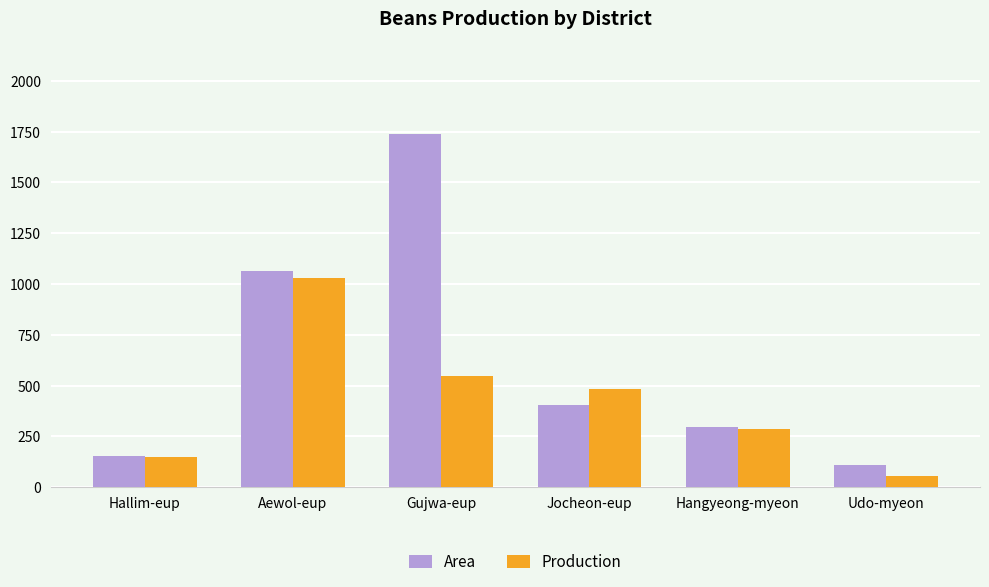

At which label is Area closest to 925?

Aewol-eup